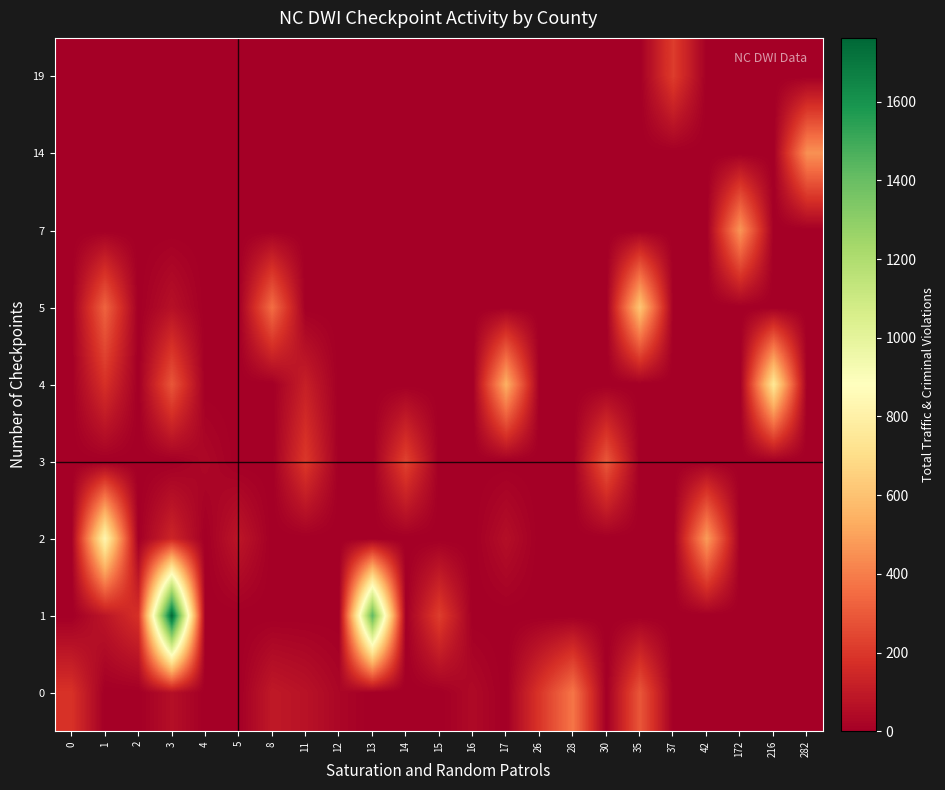

How many categories are shown in the chart?

23